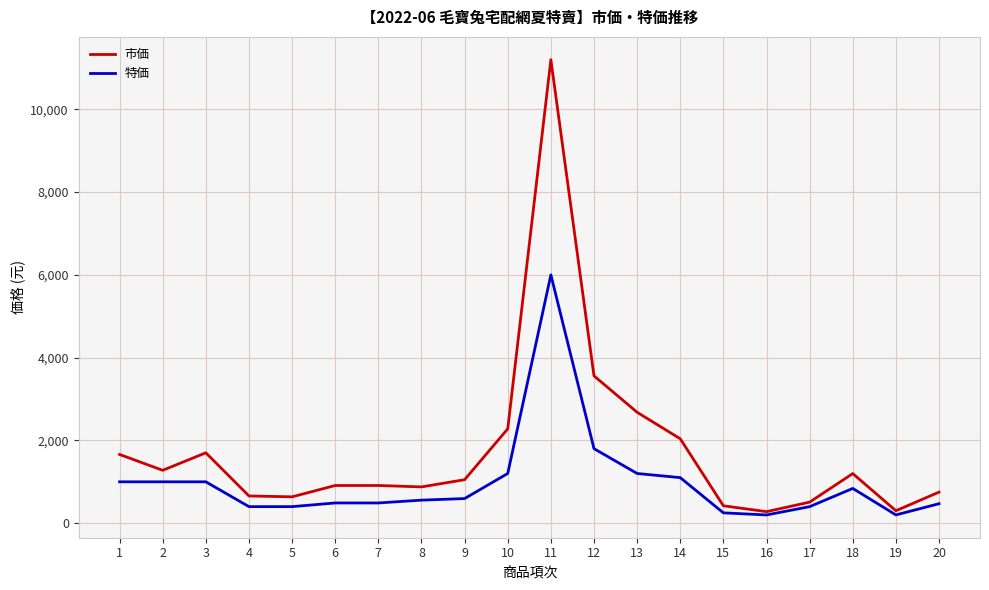

Rank the series by their average value, from lowest to highest.

特価, 市価